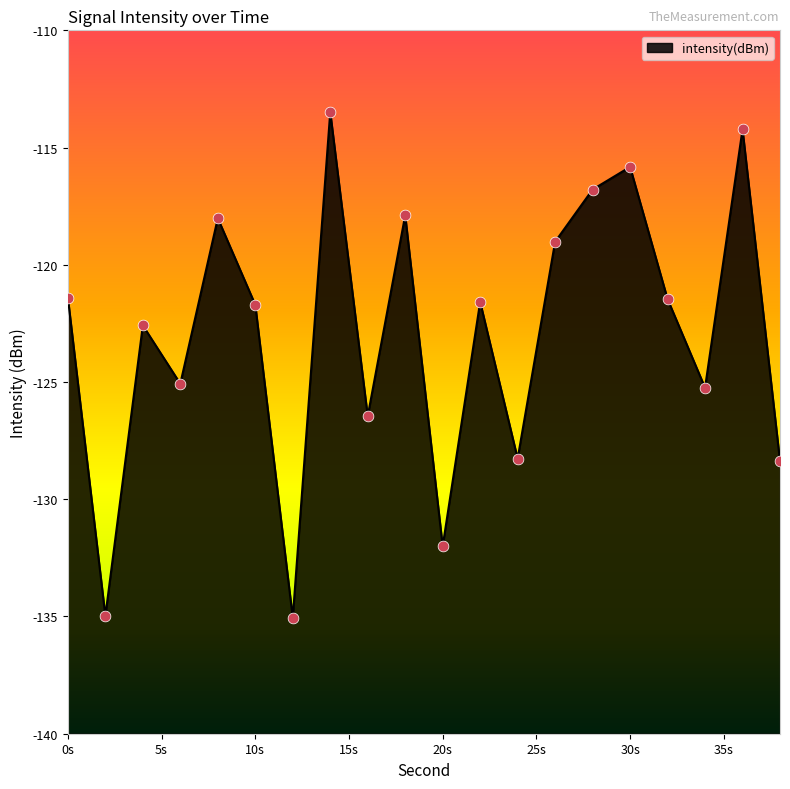

Which has a higher value, 32 or 36?

36